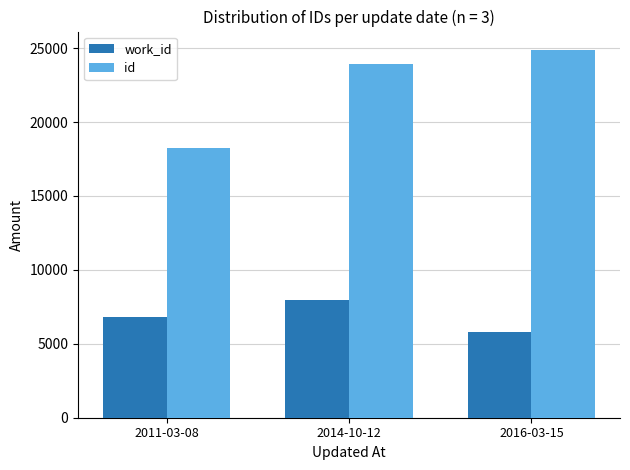

What is the sum of the id values at 2014-10-12 and 2011-03-08?

42194